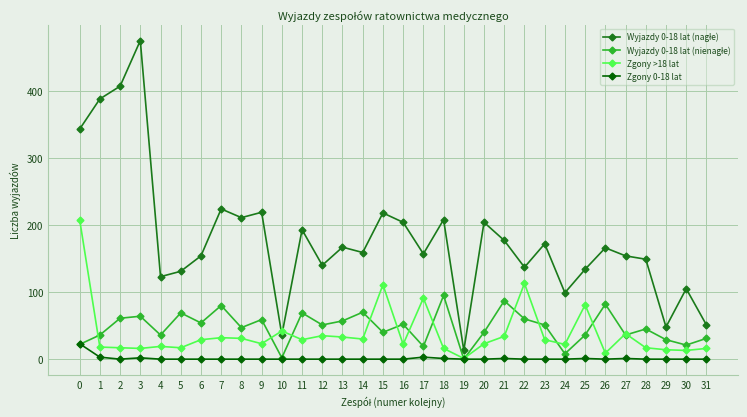

True or false: Zgony >18 lat has a value of 49 at 14.

False